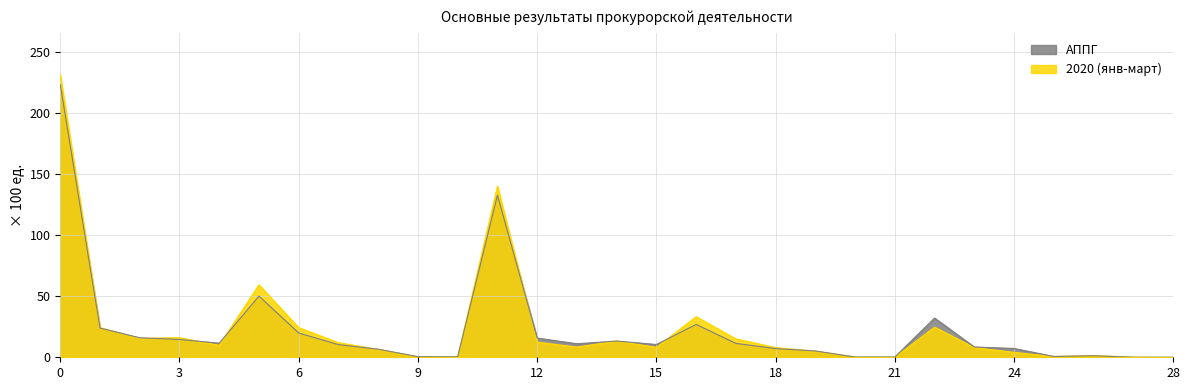

List the series in order of their peak value, lowest first.

АППГ, 2020 (янв-март)